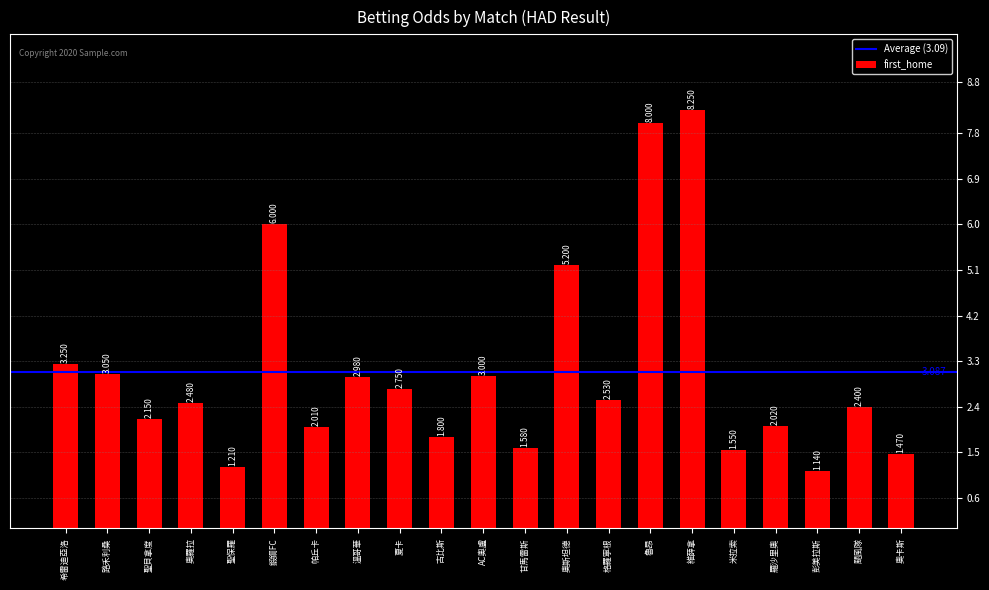

Which has a higher value, 聖保羅 or 夏卡?

夏卡